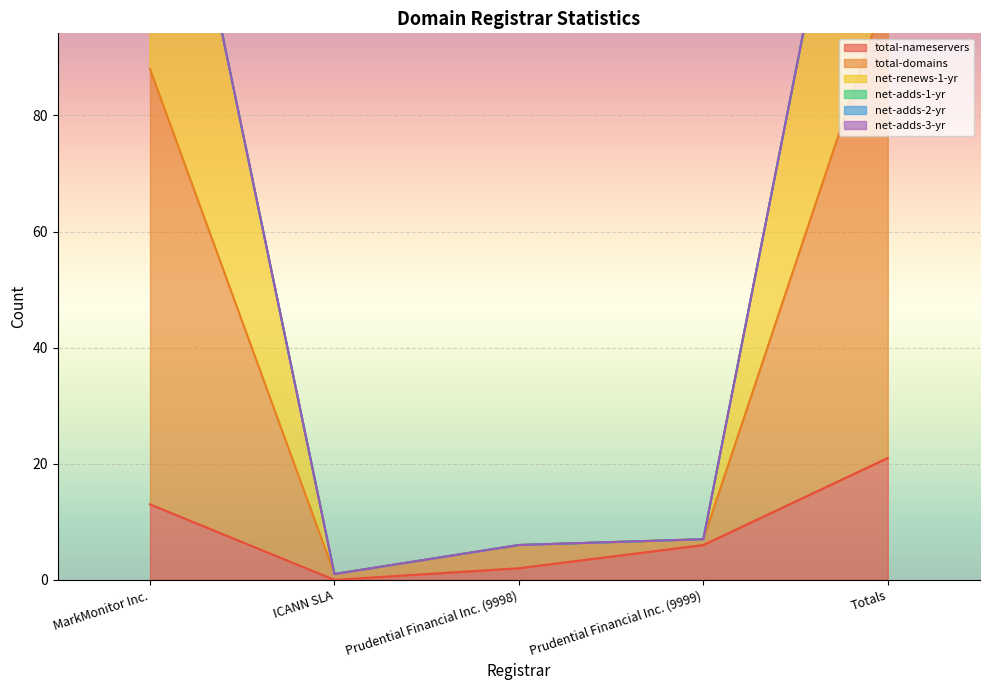

Rank the categories by total-nameservers value from lowest to highest.

ICANN SLA, Prudential Financial Inc. (9998), Prudential Financial Inc. (9999), MarkMonitor Inc., Totals